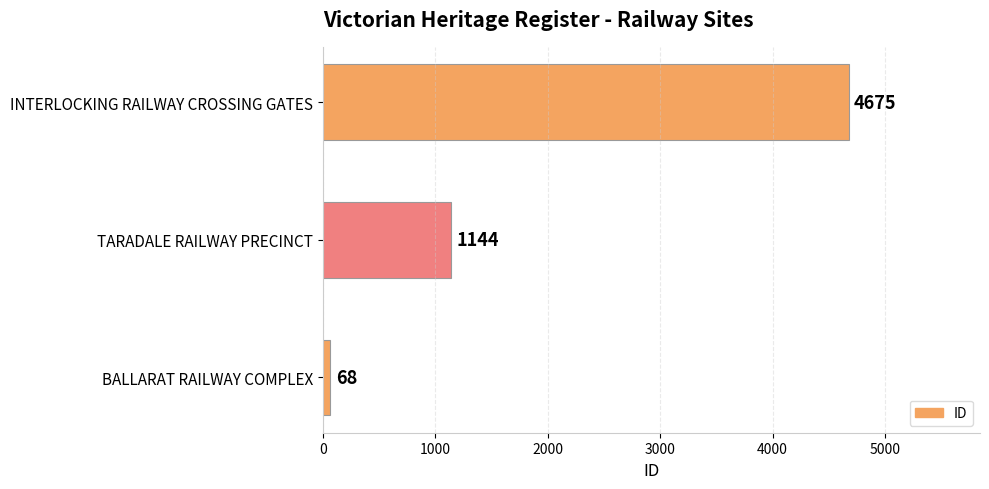

Rank the categories by value from highest to lowest.

INTERLOCKING RAILWAY CROSSING GATES, TARADALE RAILWAY PRECINCT, BALLARAT RAILWAY COMPLEX